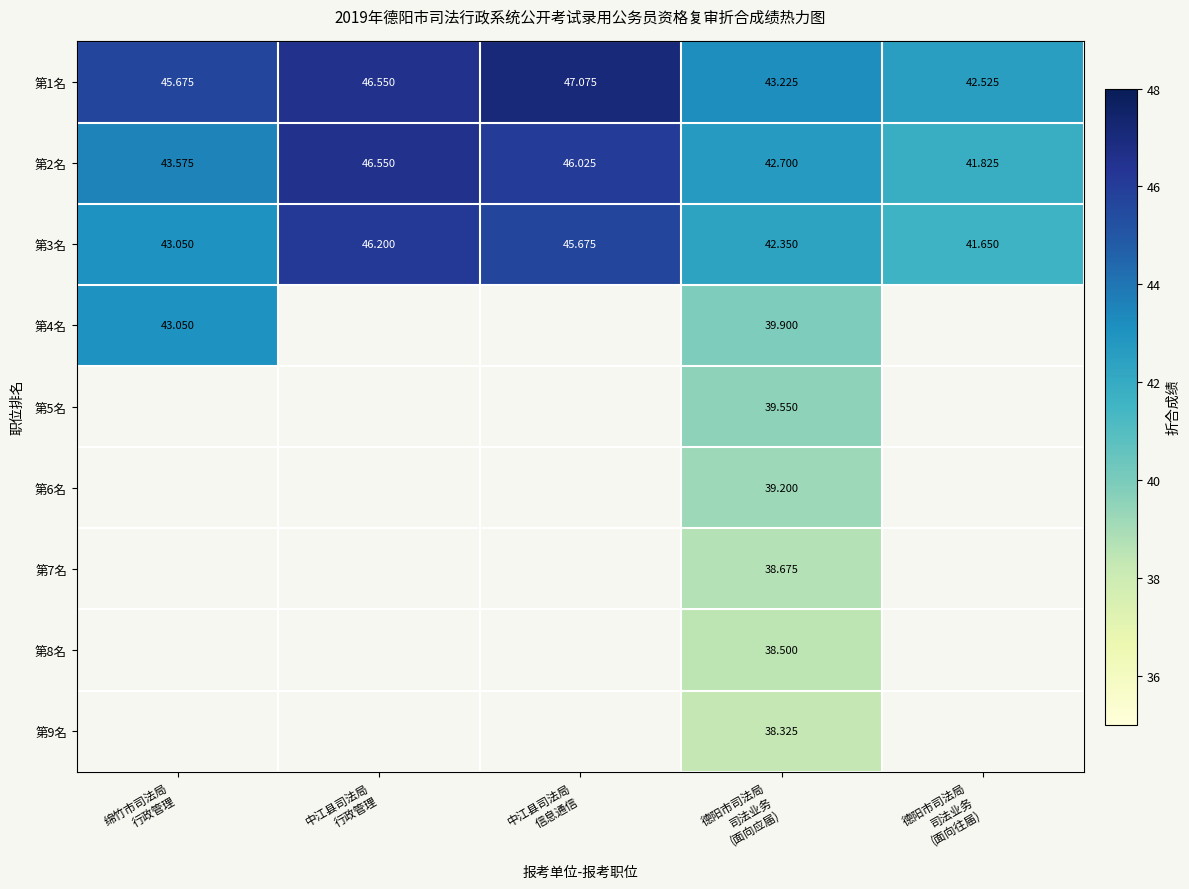

How many values in the 第1名 series are below 45?

2